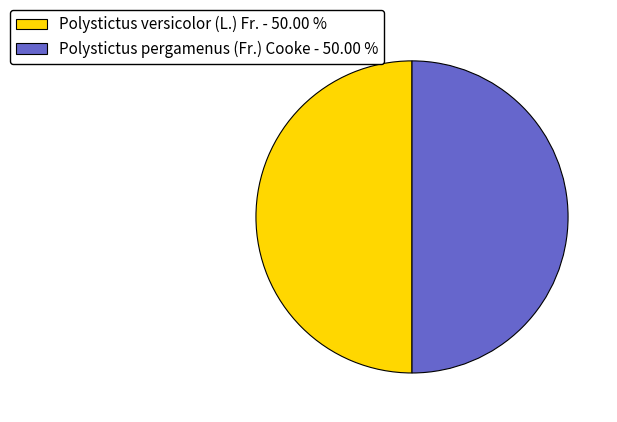

What is the ratio of the value at Polystictus versicolor (L.) Fr. to the value at Polystictus pergamenus (Fr.) Cooke?

1.0